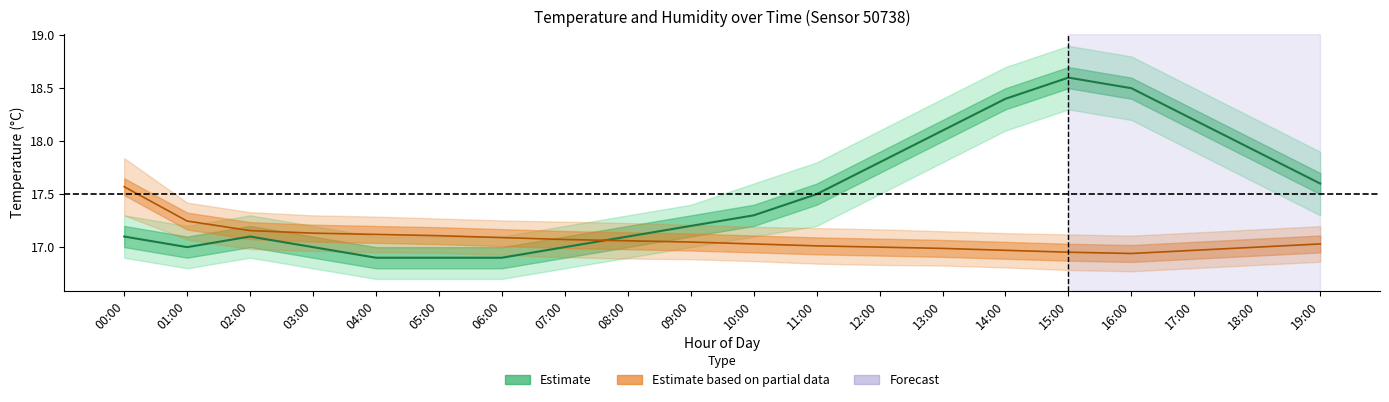

What is the value of the humidity point at the 15th from the left?

17.0